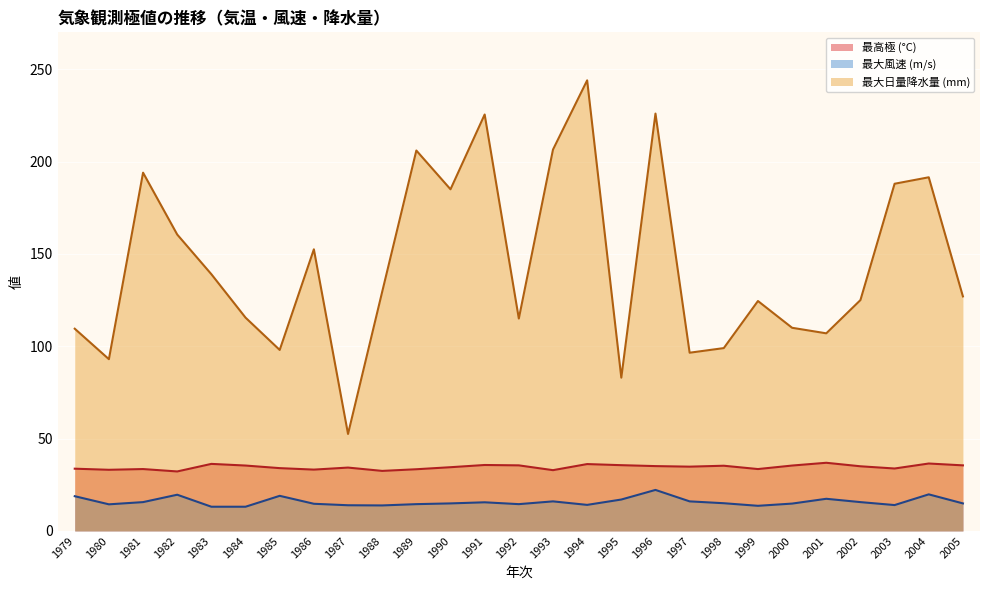

What is the minimum value shown in the chart?

13.1